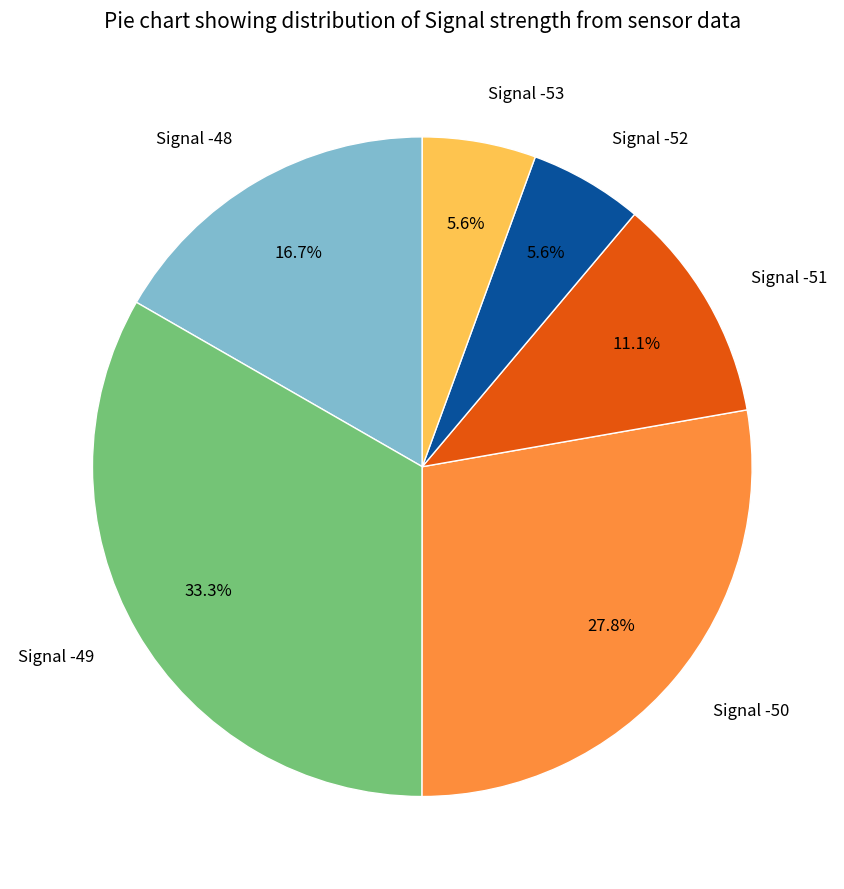

Is Signal -53 the majority of the pie?

No